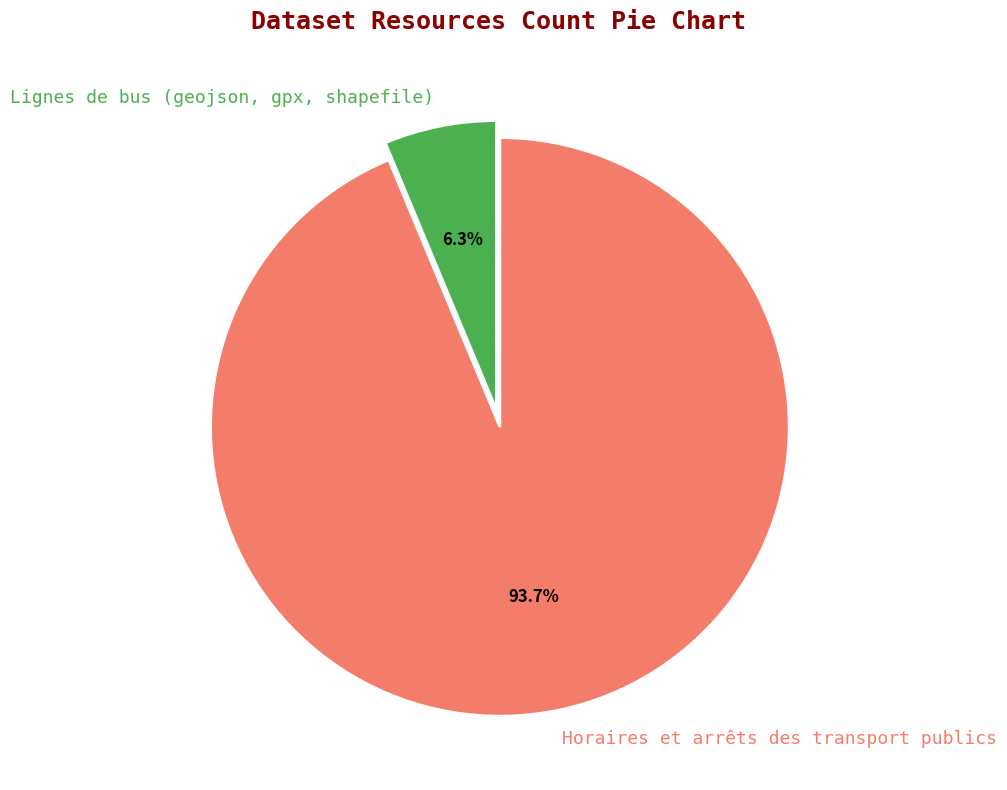

What is the smallest slice in the pie chart?

Lignes de bus (geojson, gpx, shapefile)